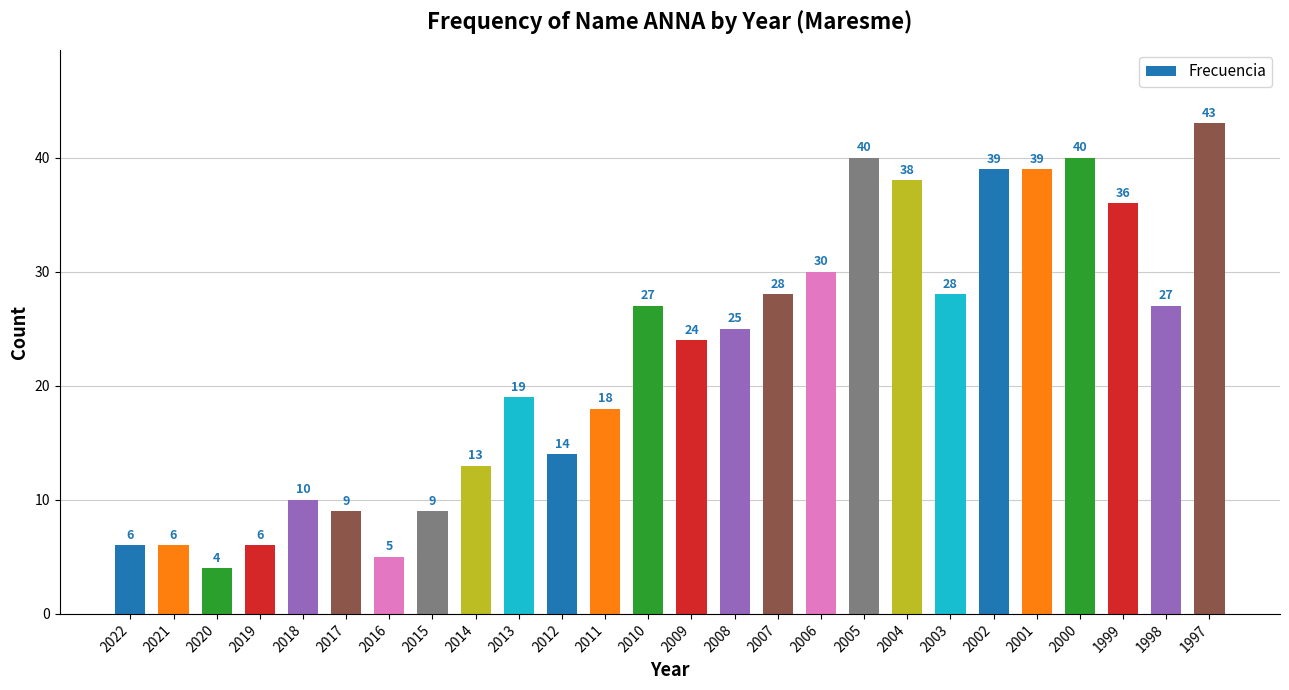

What is the change in value from 2005 to 1997?

+3